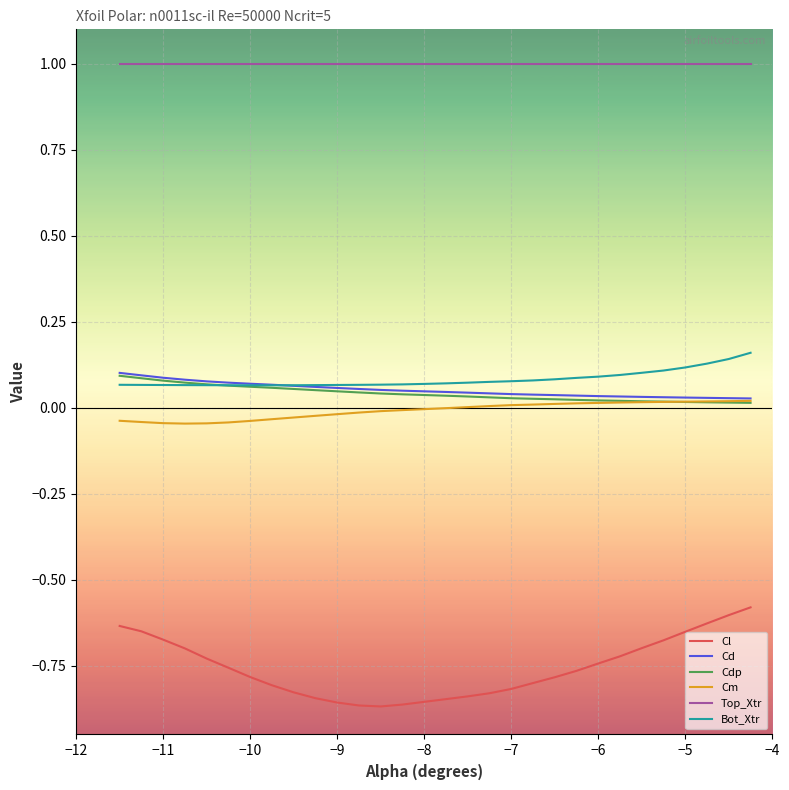

True or false: Top_Xtr and Cm cross at least once.

False